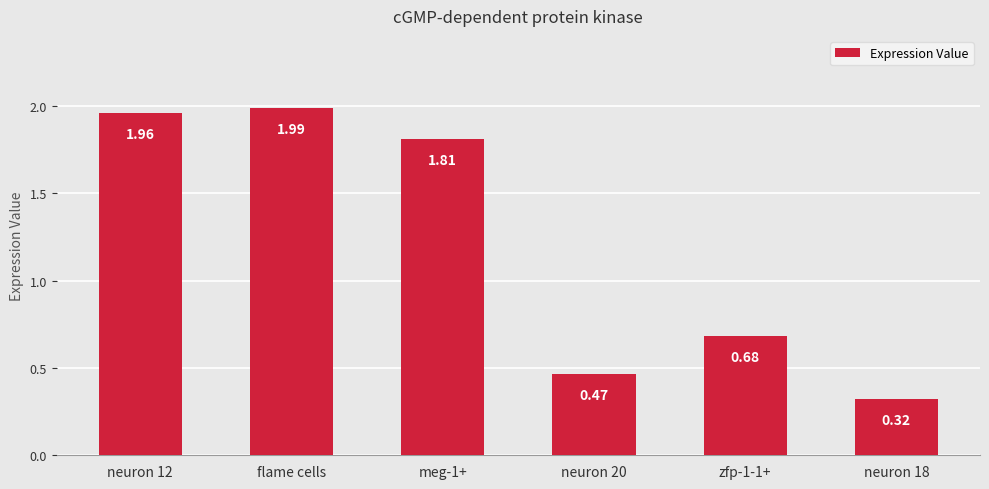

Which has a higher value, meg-1+ or zfp-1-1+?

meg-1+